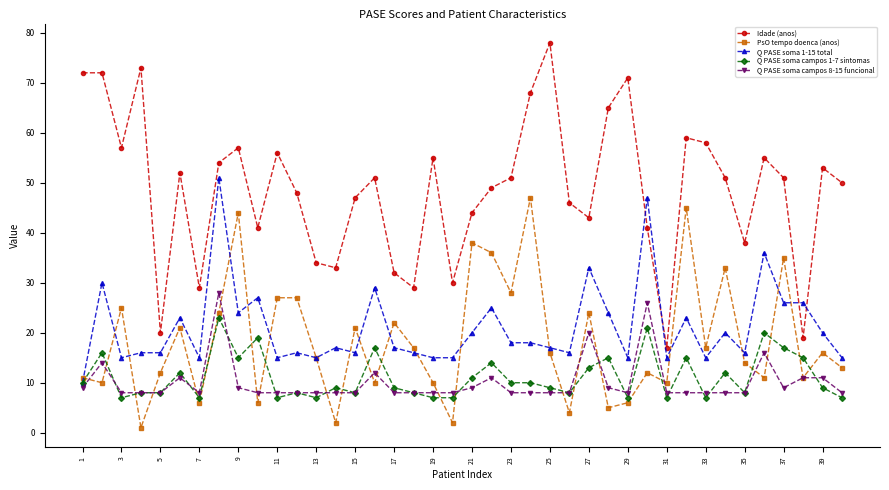

True or false: Q PASE soma campos 8-15 funcional has more than 1 points higher than both neighbors.

True